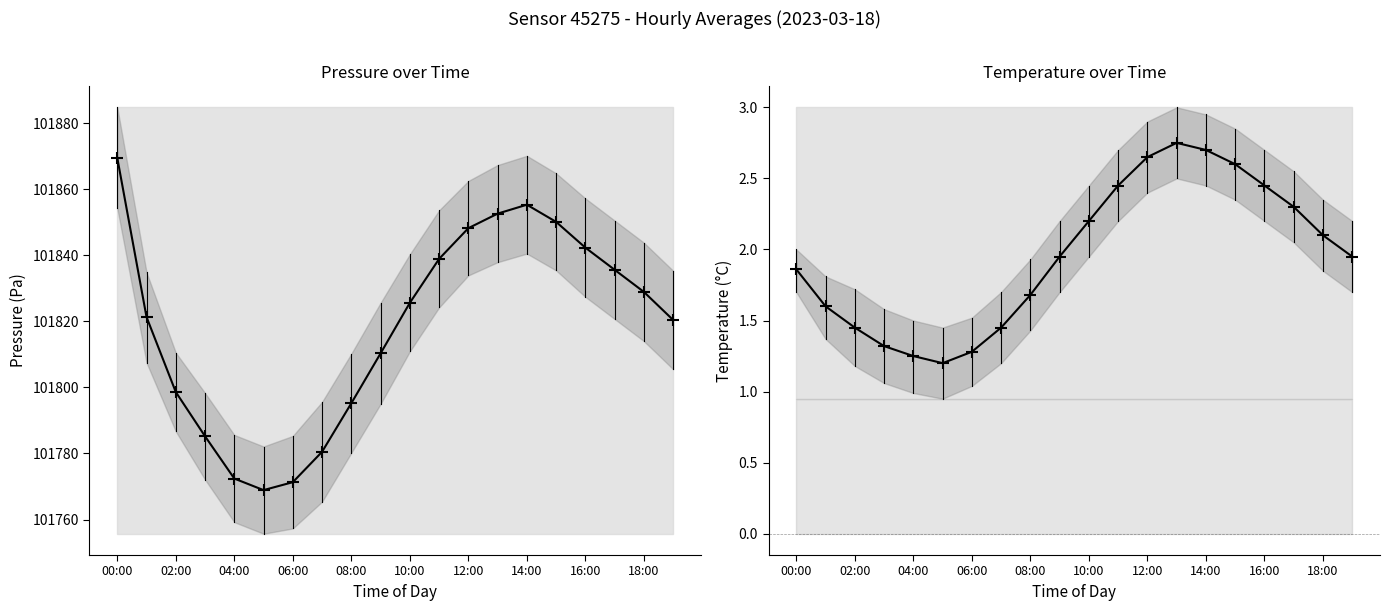

What are all the series names shown in the legend?

pressure, temperature